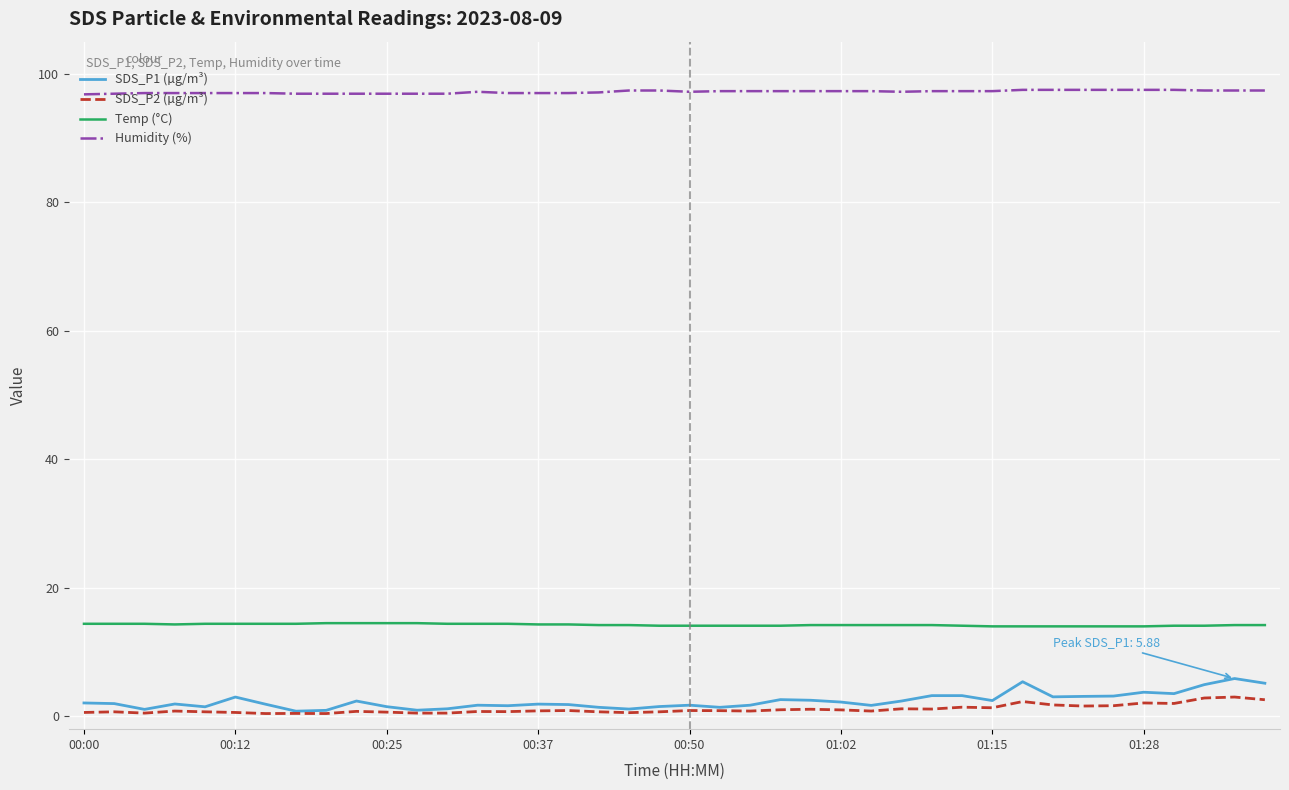

What is the maximum value shown in the chart?

97.5